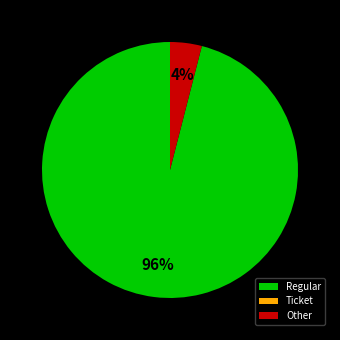

What is the largest slice in the pie chart?

Regular